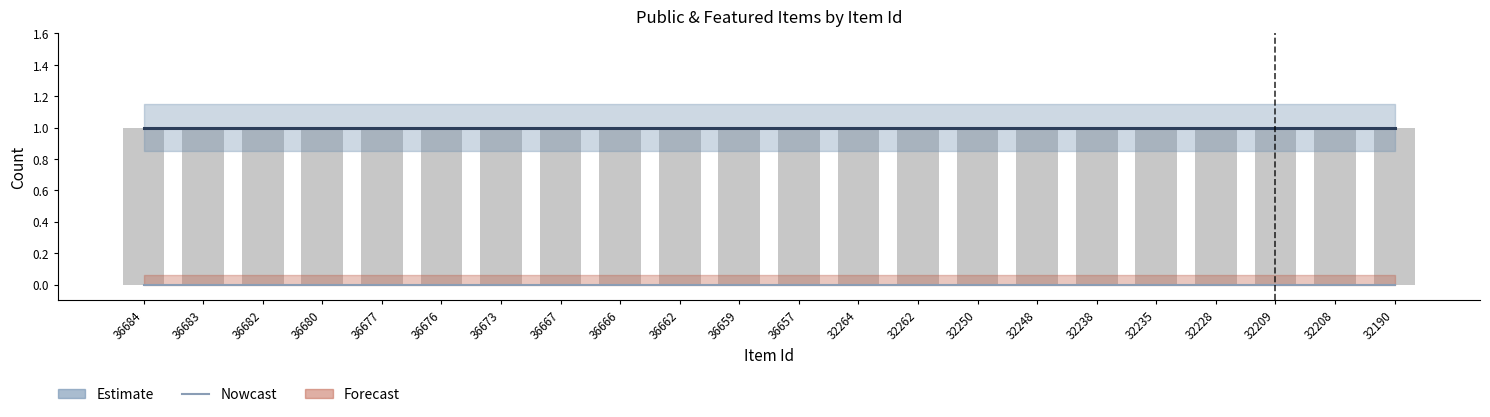

Count the number of categories in the chart.

22